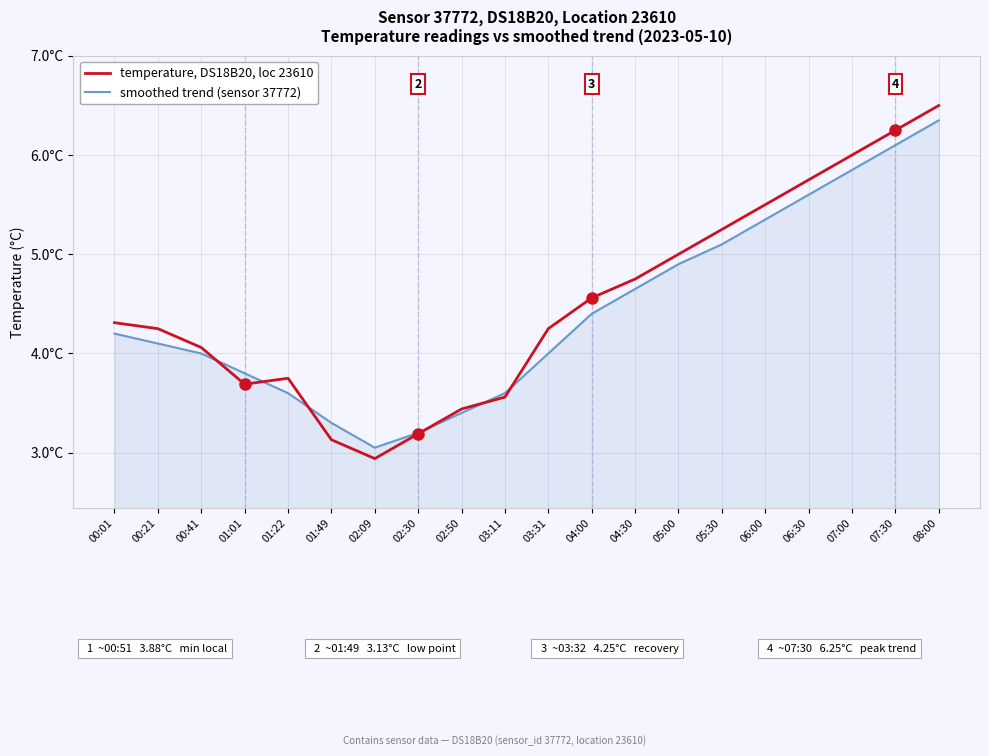

Reading right to left, list all the values displayed in this chart.

smoothed trend (sensor 37772): 08:00=6.3	07:30=6.1	07:00=5.8	06:30=5.6	06:00=5.3	05:30=5.1	05:00=4.9	04:30=4.7	04:00=4.4	03:31=4.0	03:11=3.6	02:50=3.4	02:30=3.2	02:09=3.0	01:49=3.3	01:22=3.6	01:01=3.8	00:41=4.0	00:21=4.1	00:01=4.2
temperature, DS18B20, loc 23610: 08:00=6.5	07:30=6.2	07:00=6.0	06:30=5.8	06:00=5.5	05:30=5.2	05:00=5.0	04:30=4.8	04:00=4.6	03:31=4.2	03:11=3.6	02:50=3.4	02:30=3.2	02:09=2.9	01:49=3.1	01:22=3.8	01:01=3.7	00:41=4.1	00:21=4.2	00:01=4.3